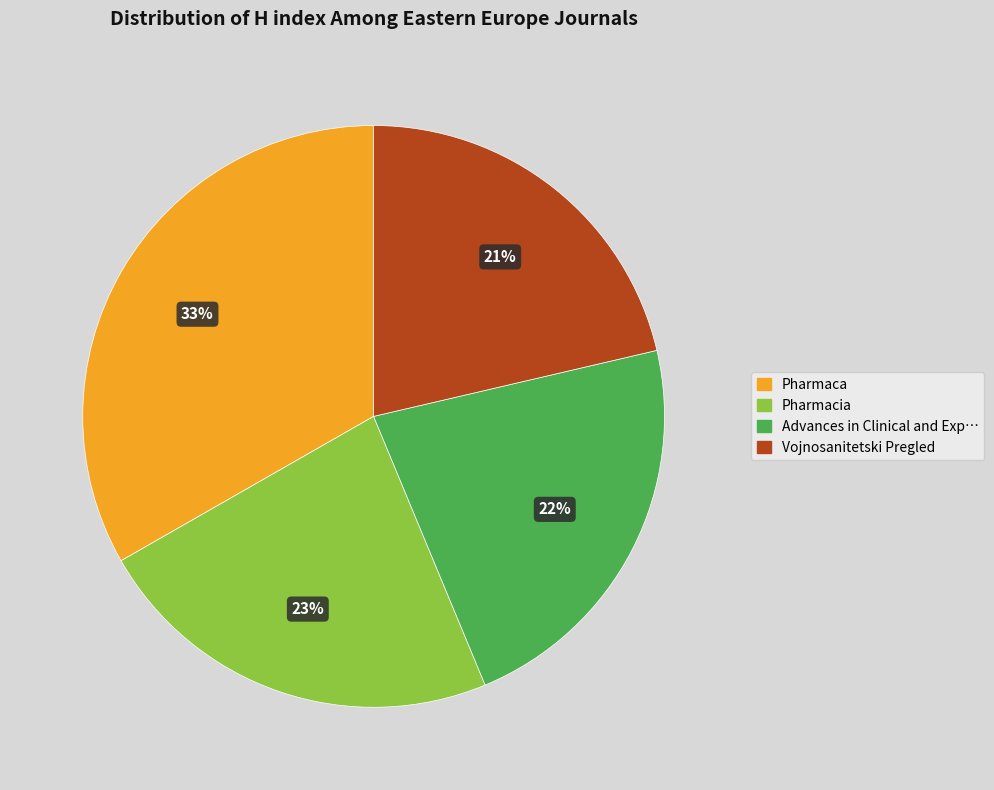

What is the largest slice in the pie chart?

Pharmaca